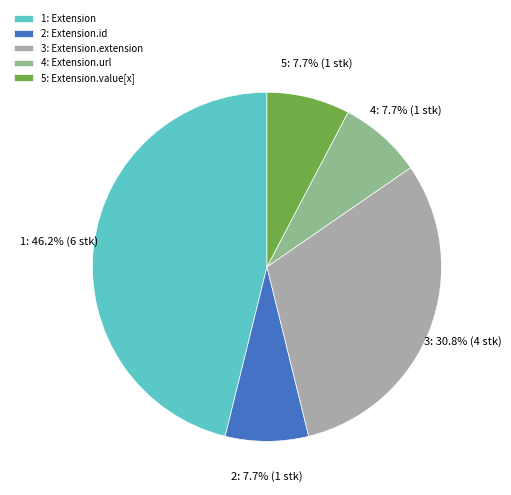

How many slices are in this pie chart?

5